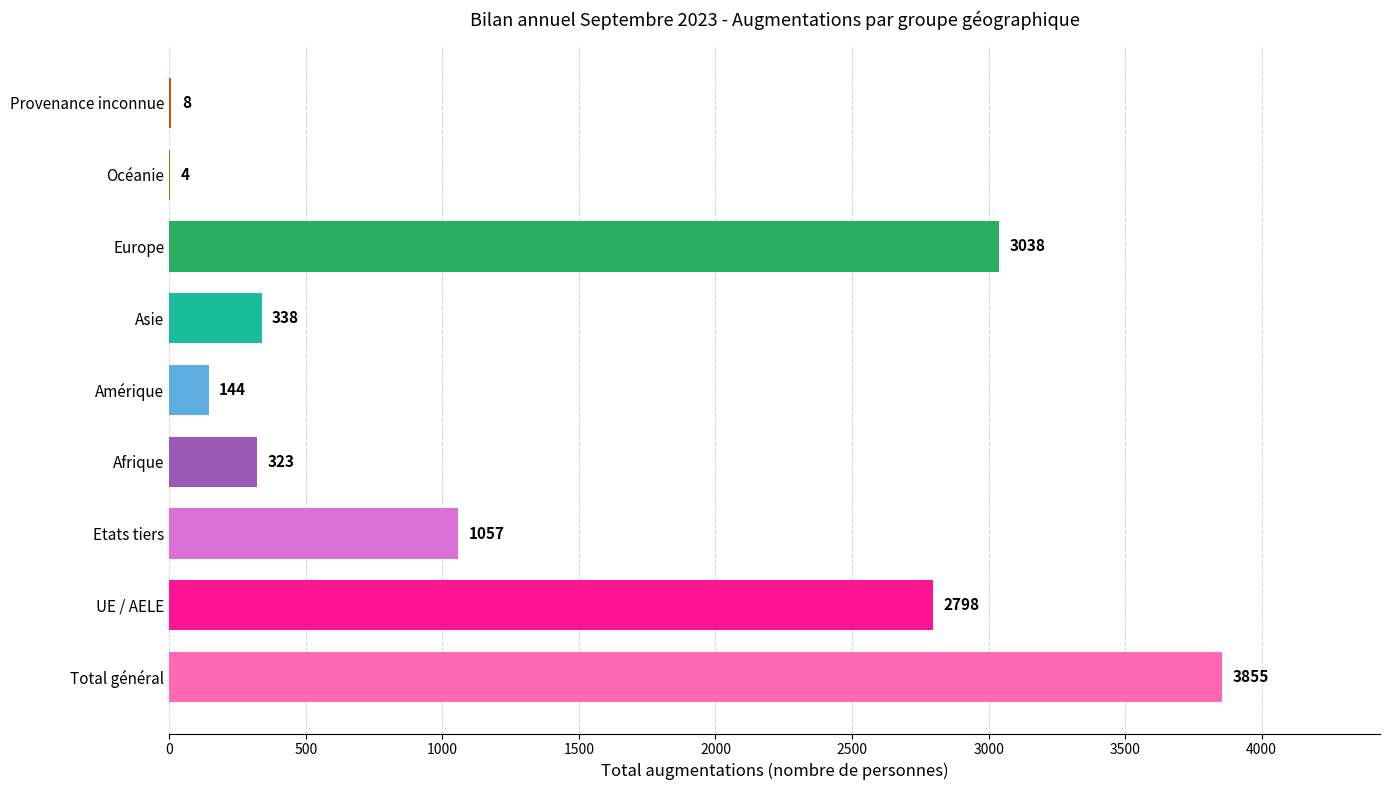

The value at Etats tiers is 1057. True or false?

True